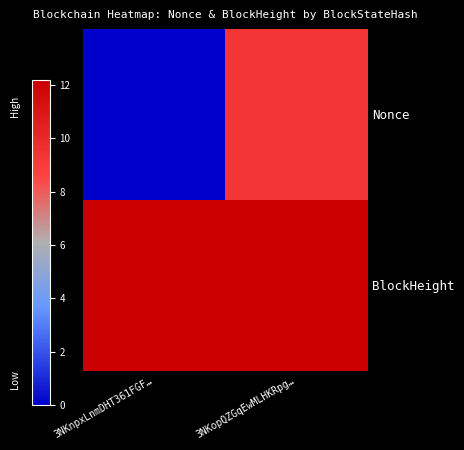

At which category is the sum across all series the highest?

3NKopQZGqEwMLHKRpg…